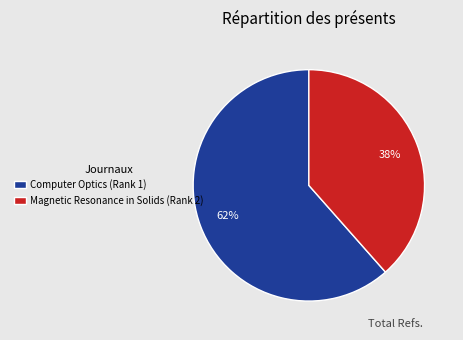

Between Computer Optics (Rank 1) and Magnetic Resonance in Solids (Rank 2), which is larger?

Computer Optics (Rank 1)